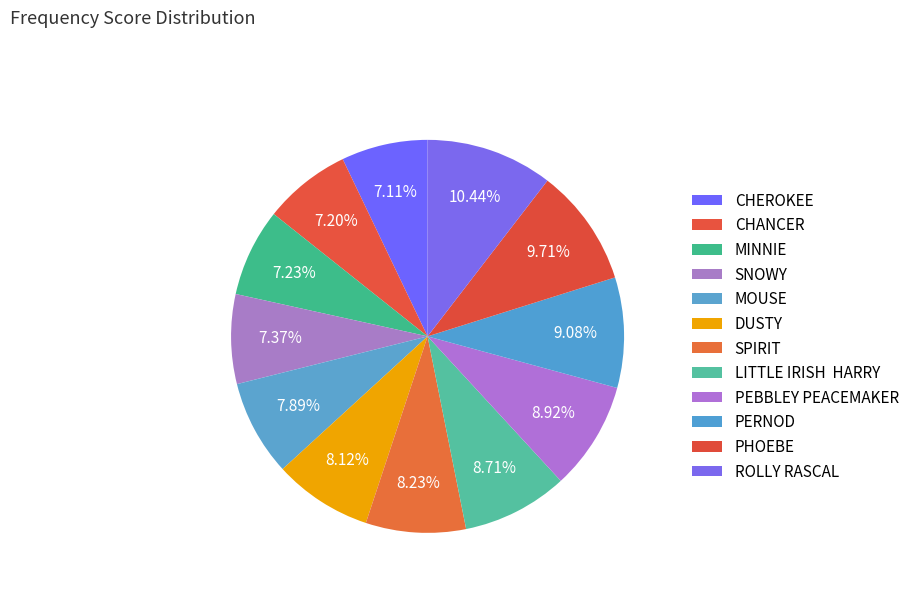

Which has a higher value, PEBBLEY PEACEMAKER or MINNIE?

PEBBLEY PEACEMAKER